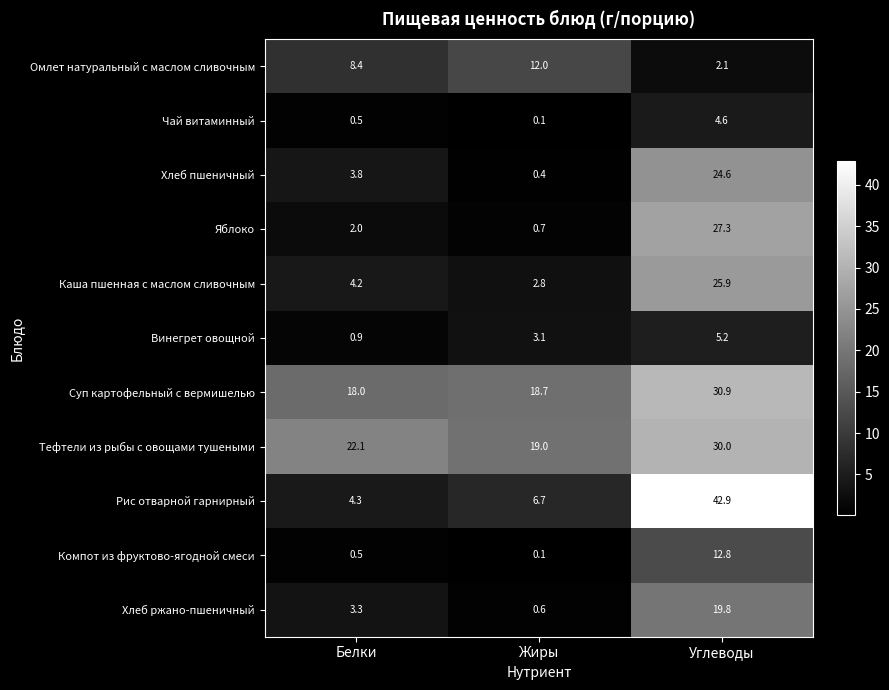

What is the difference between the maximum and minimum values in the Яблоко series?

26.6